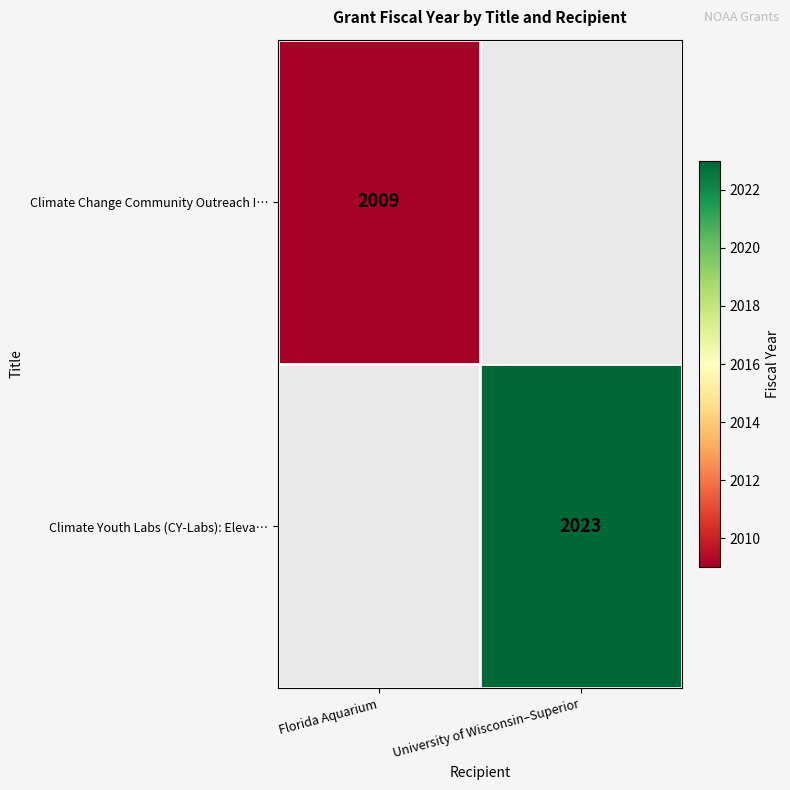

Which has a higher value, Florida Aquarium or University of Wisconsin–Superior?

University of Wisconsin–Superior